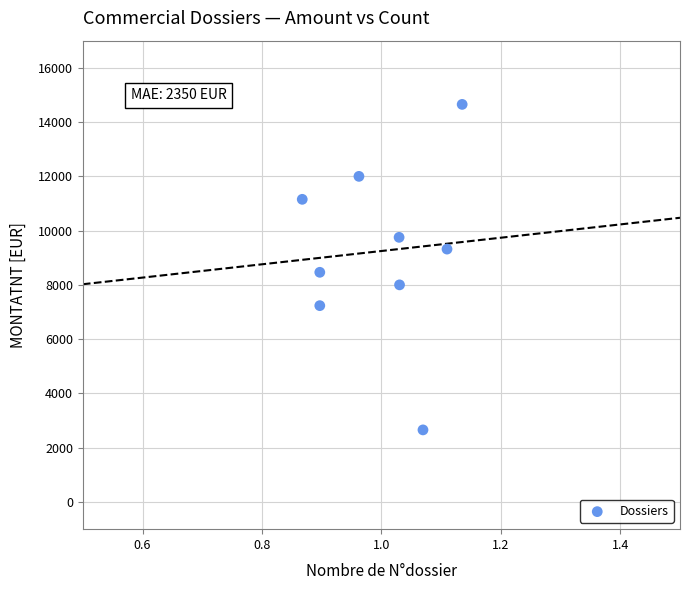

What Y value in the scatter plot is closest to 8655?

8465